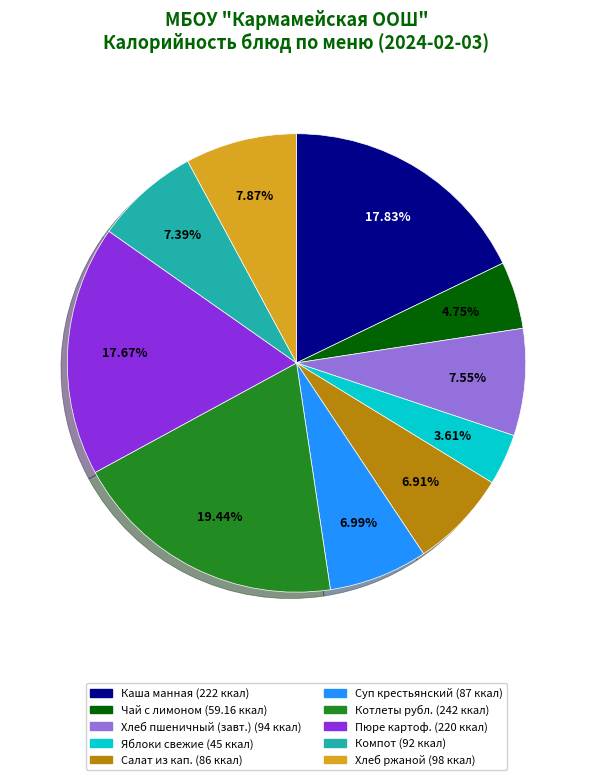

How many segments does this pie chart have?

10